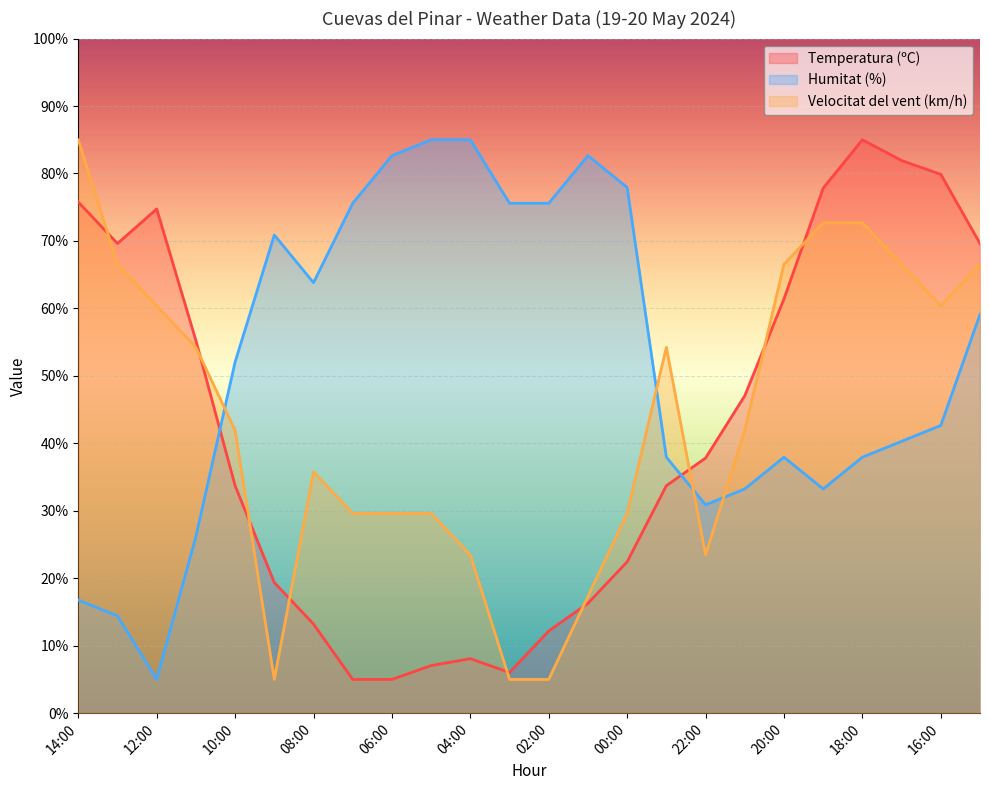

How many interior local valleys does the Humitat (%) series have?

4